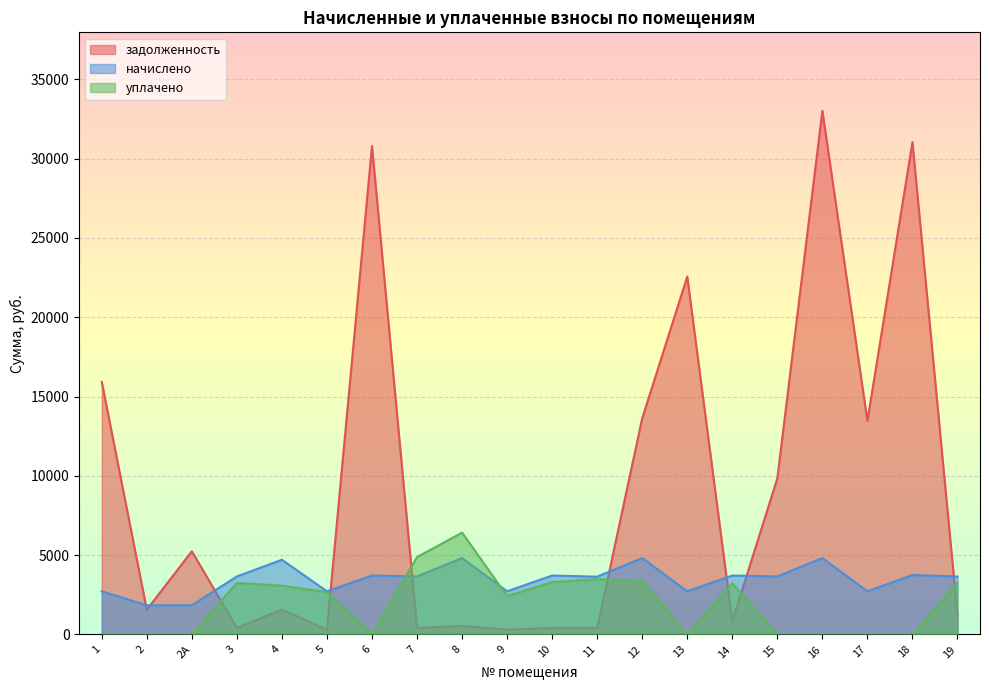

What is the sum of all задолженность values?

183472.3